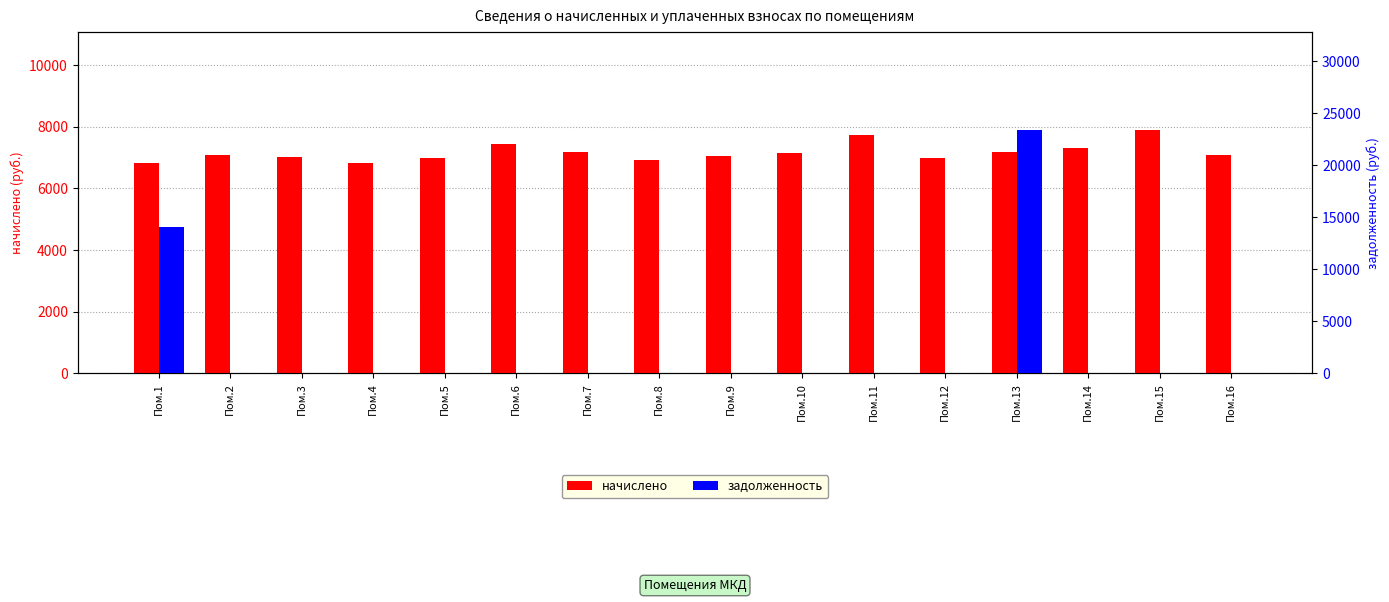

Read the начислено value at Пом.8.

6912.0